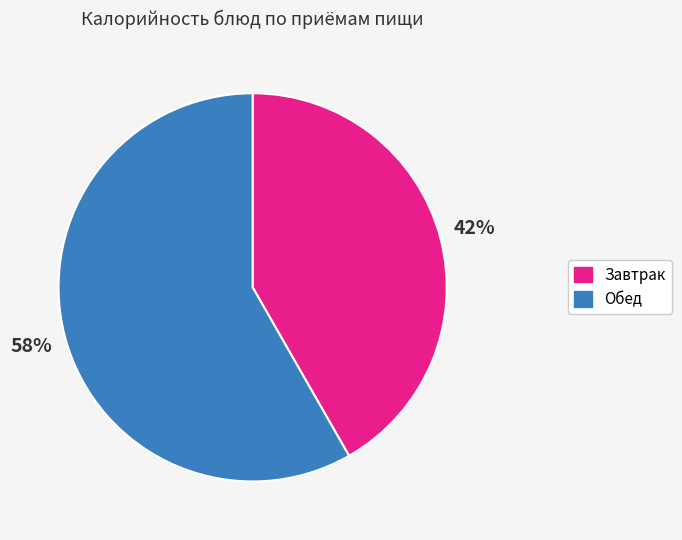

To the nearest percent, what is the average slice percentage?

50%